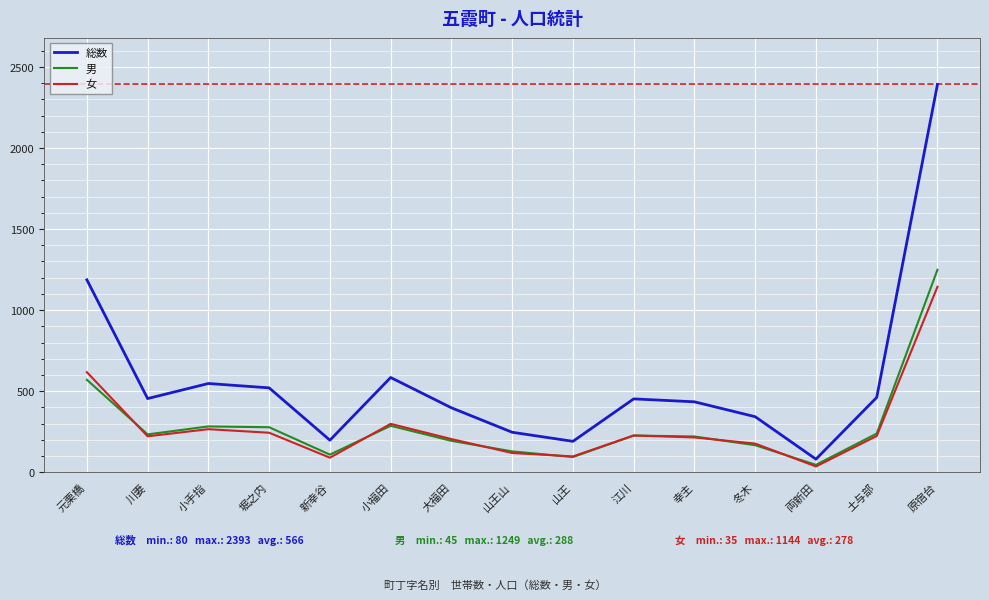

How many interior local valleys does the 女 series have?

4